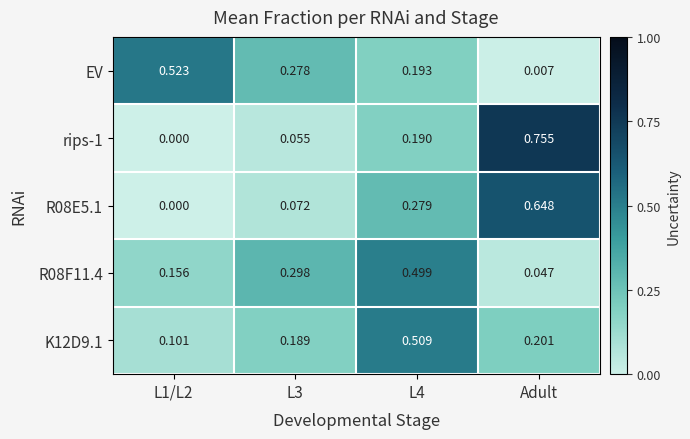

Which series has the largest total across all categories?

EV